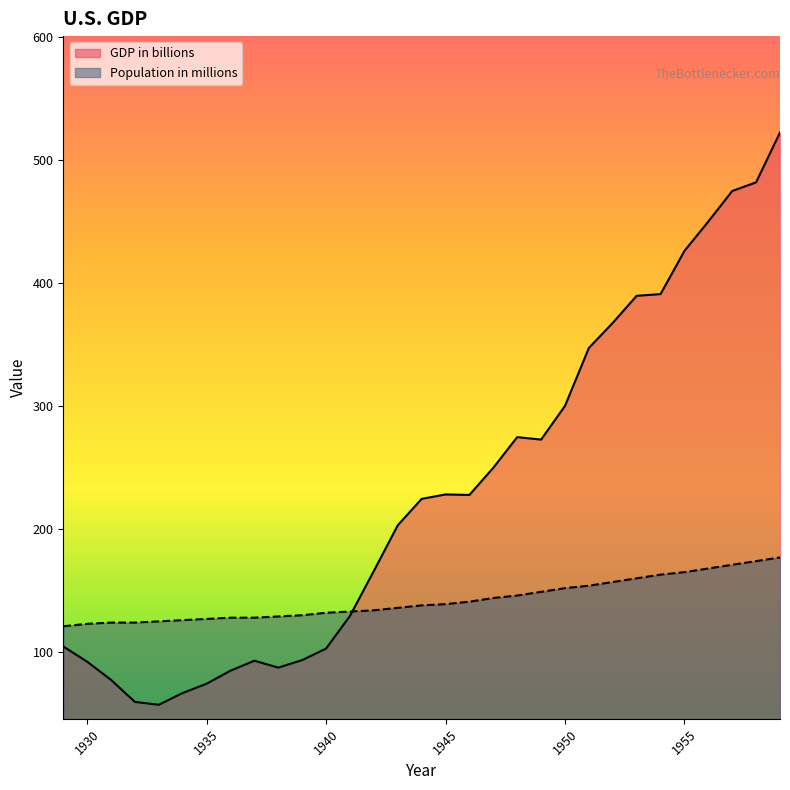

The Population in millions series shows 128.0 at 1936. True or false?

True